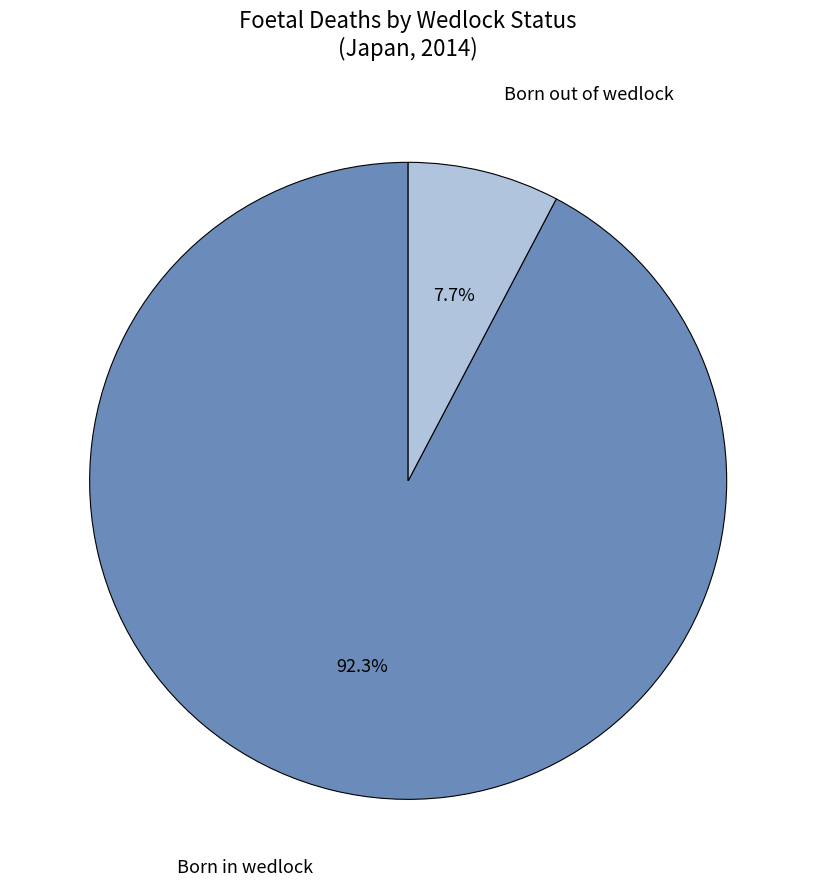

How many slices are in this pie chart?

2